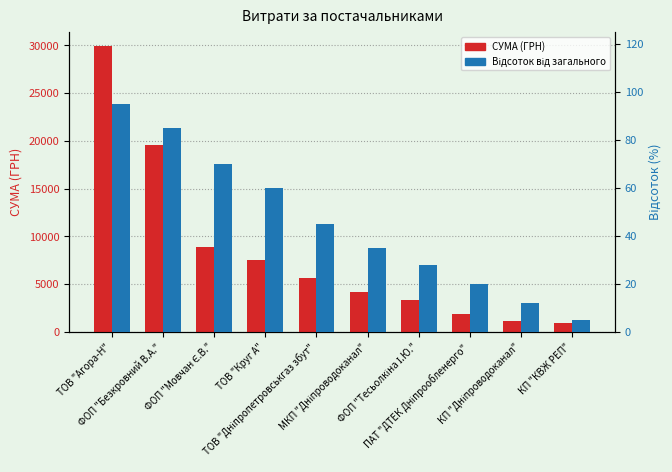

What position from the right is ФОП "Безкровний В.А."?

9